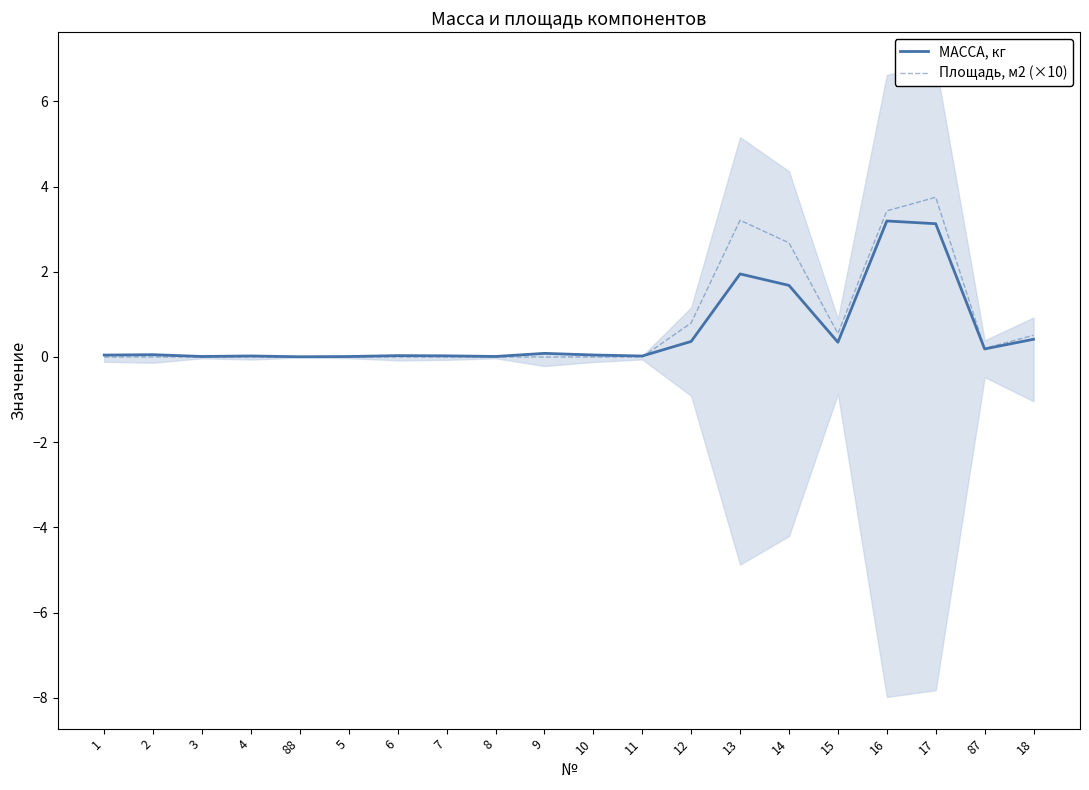

Which series ends up on top after the final intersection of Площадь, м2 (×10) and МАССА, кг?

Площадь, м2 (×10)